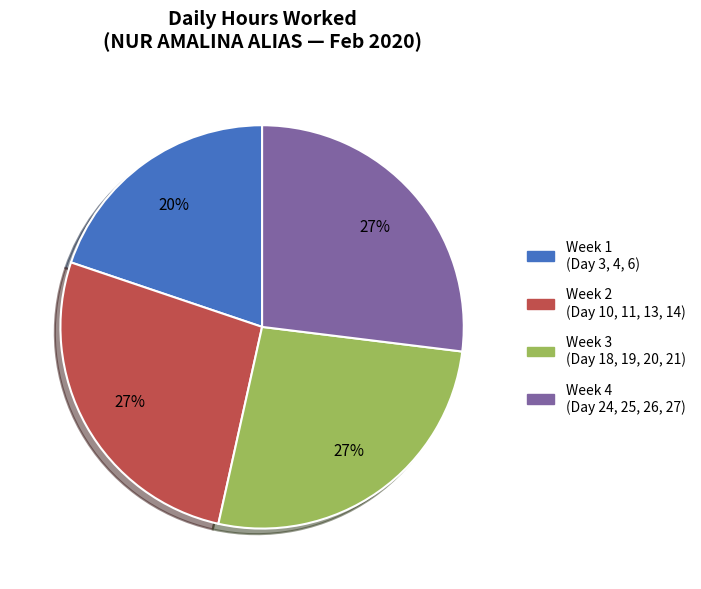

How many segments does this pie chart have?

4